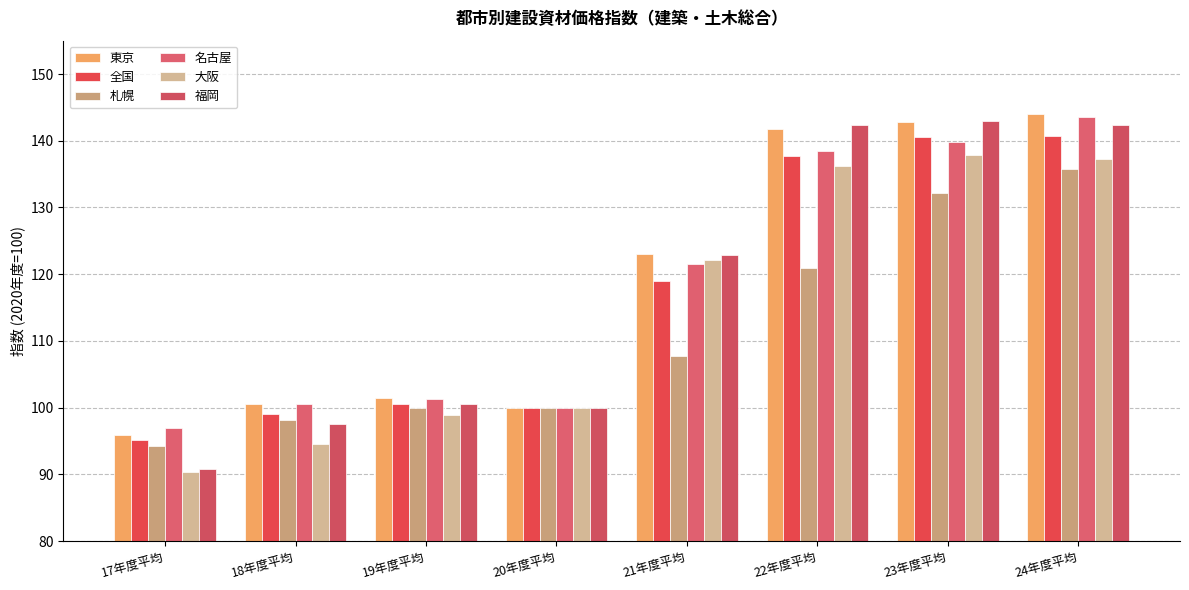

The value of 札幌 at 17年度平均 is 37.6. True or false?

False